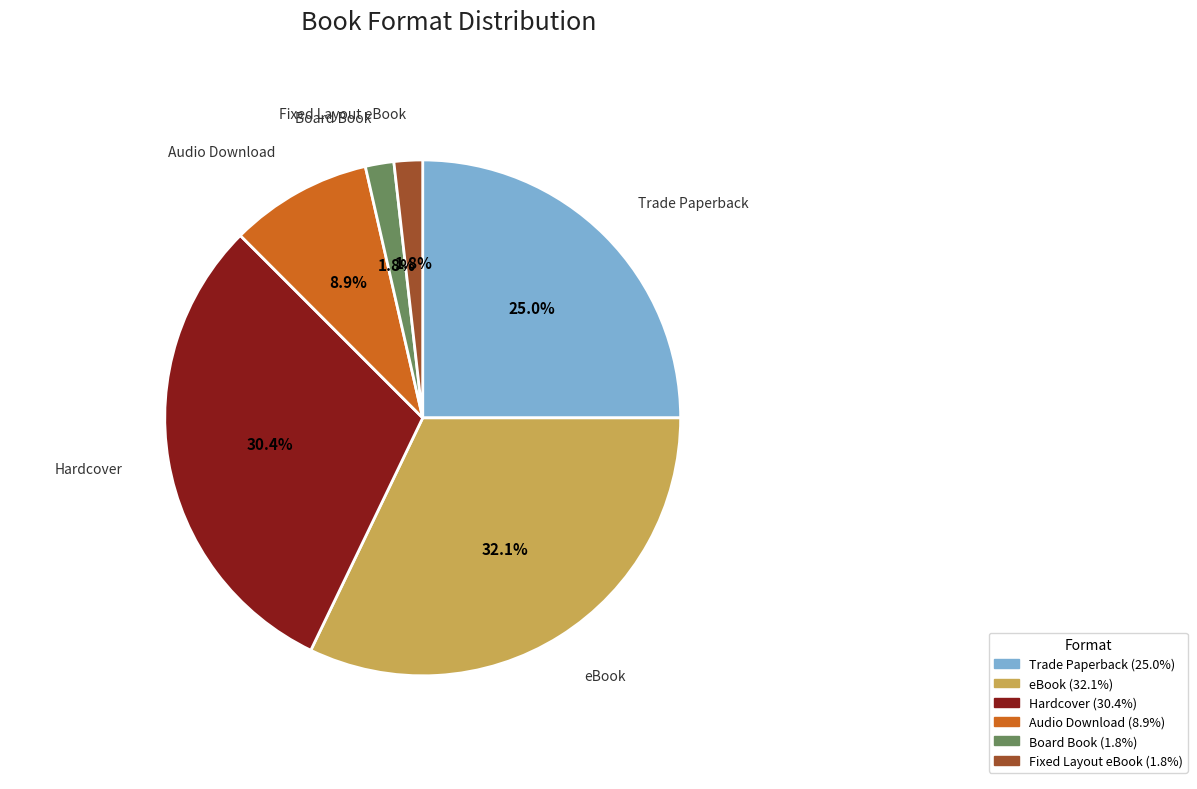

Approximately how many times larger is the value at Audio Download compared to Hardcover?

0.3